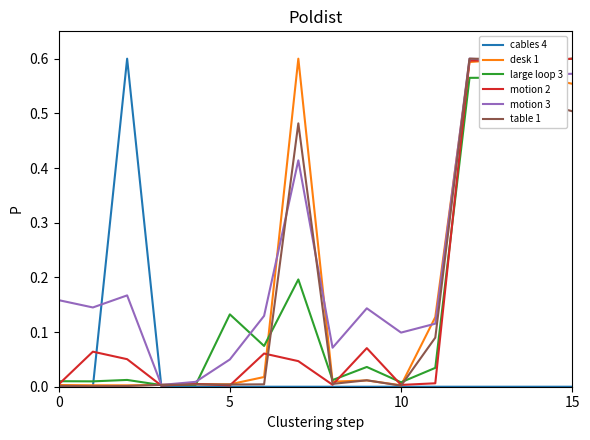

Which series has the largest total across all categories?

motion 3